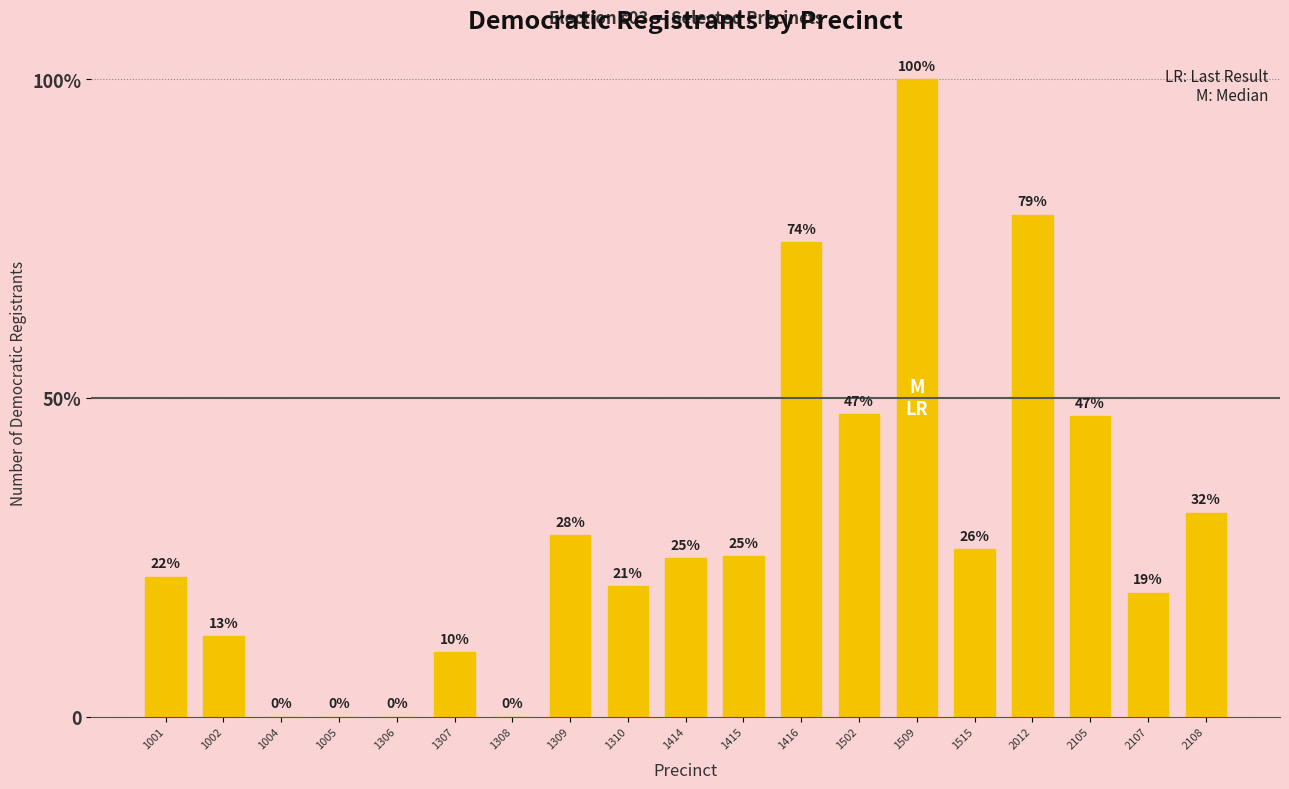

Reading right to left, extract all data points from this chart.

2108=89	2107=54	2105=131	2012=219	1515=73	1509=278	1502=132	1416=207	1415=70	1414=69	1310=57	1309=79	1308=0	1307=28	1306=0	1005=0	1004=0	1002=35	1001=61